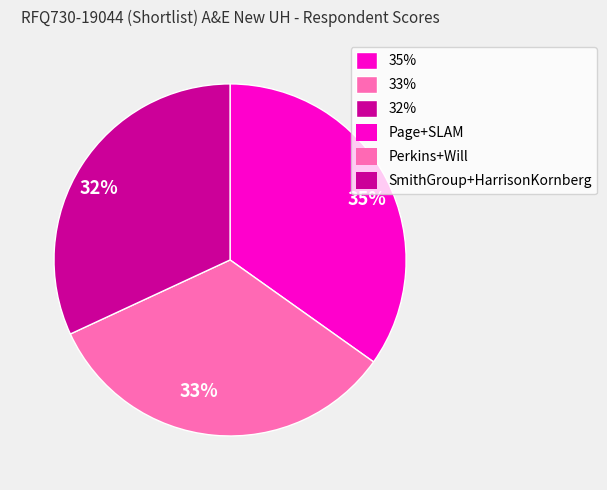

Rank the categories by value from lowest to highest.

32%, 33%, 35%